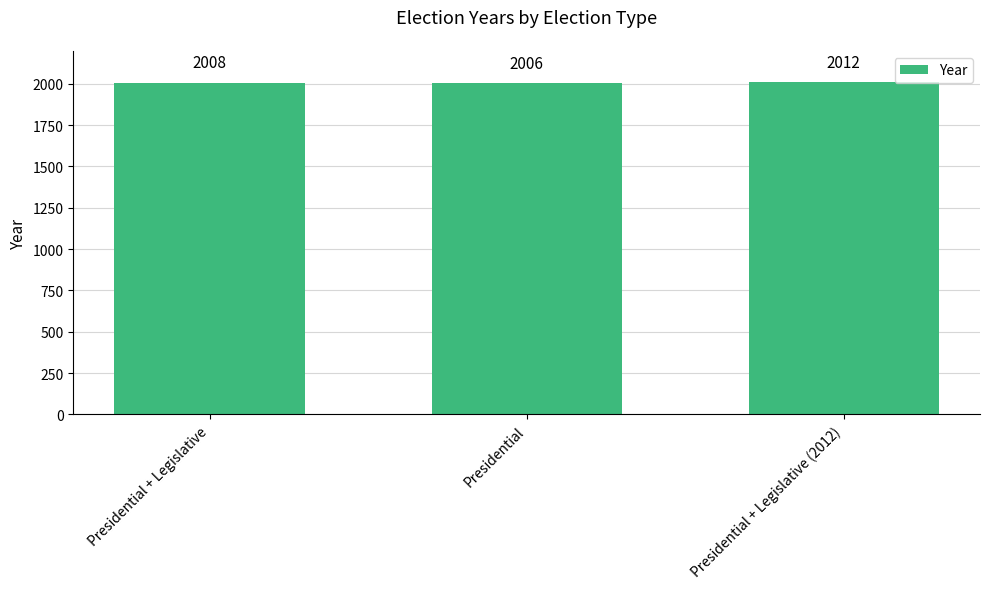

Where is the data nearest to the value 2009?

Presidential + Legislative